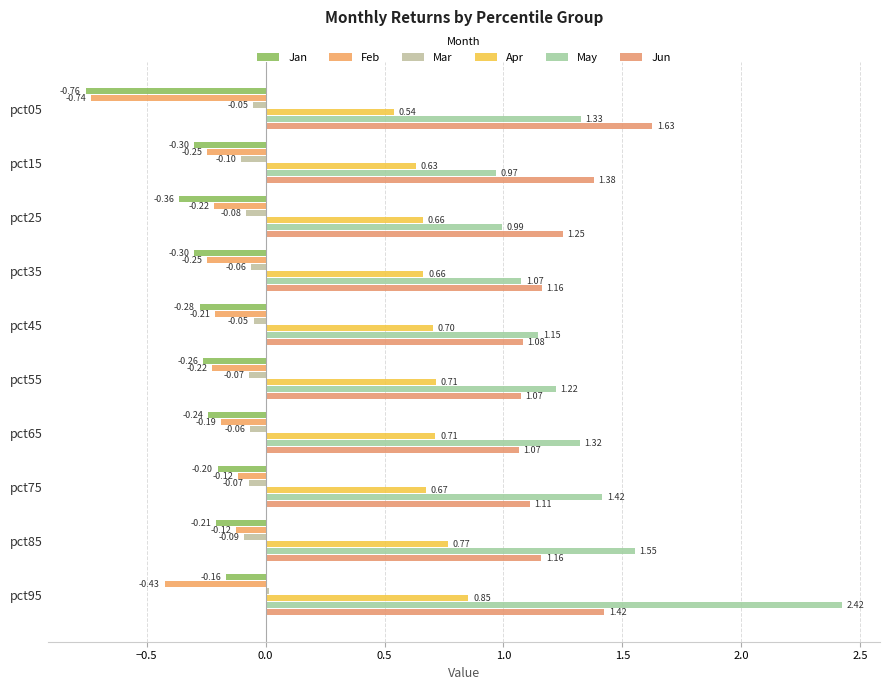

How many categories are shown in the chart?

10